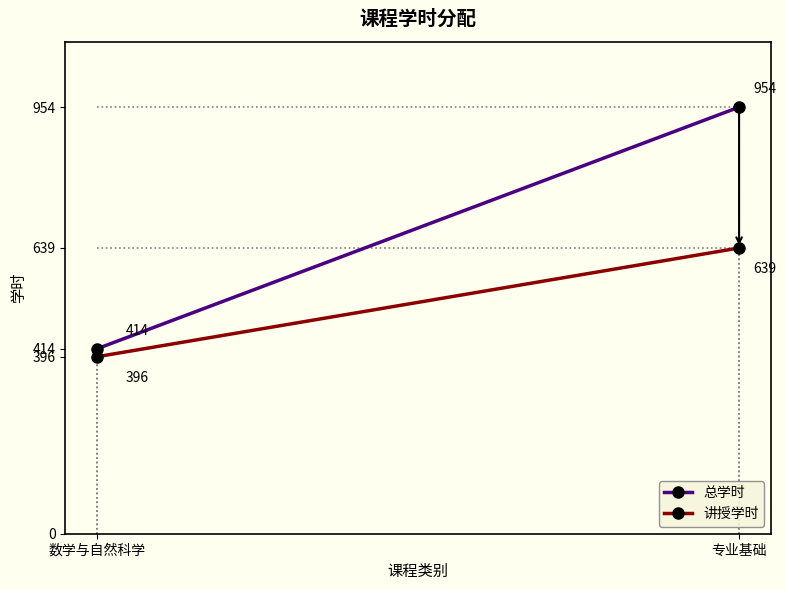

Is the value of 讲授学时 at 专业基础 greater than the value of 总学时 at 数学与自然科学?

Yes